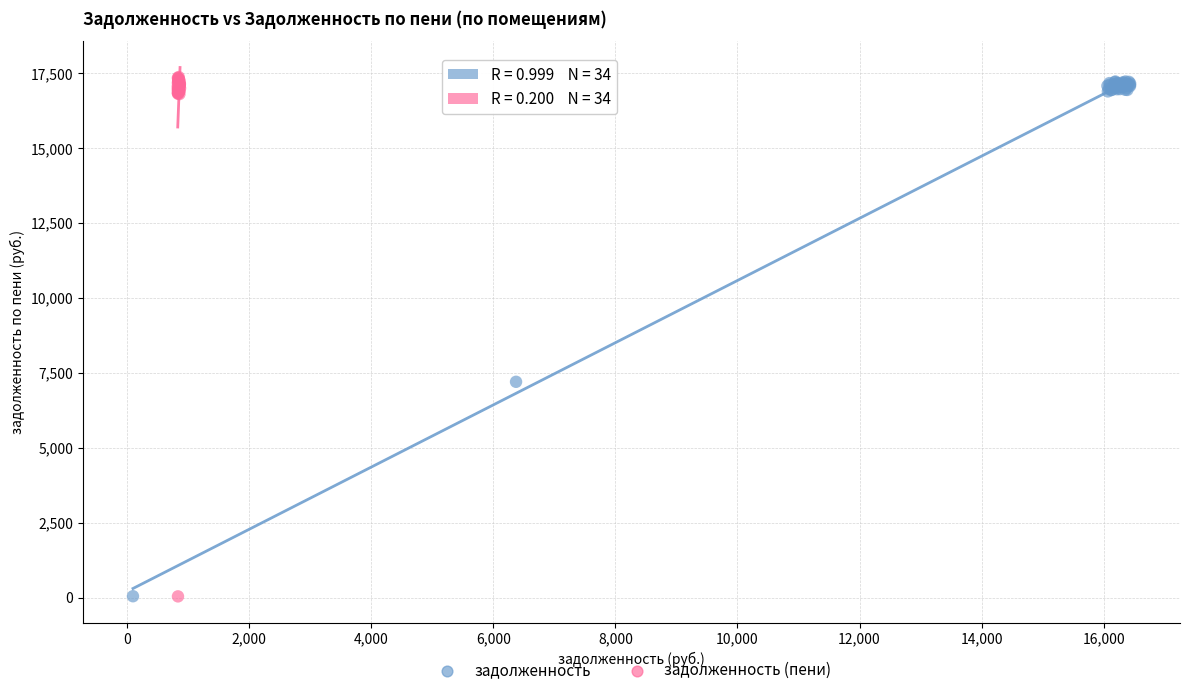

Which series has the largest Y range (max minus min)?

задолженность (пени)